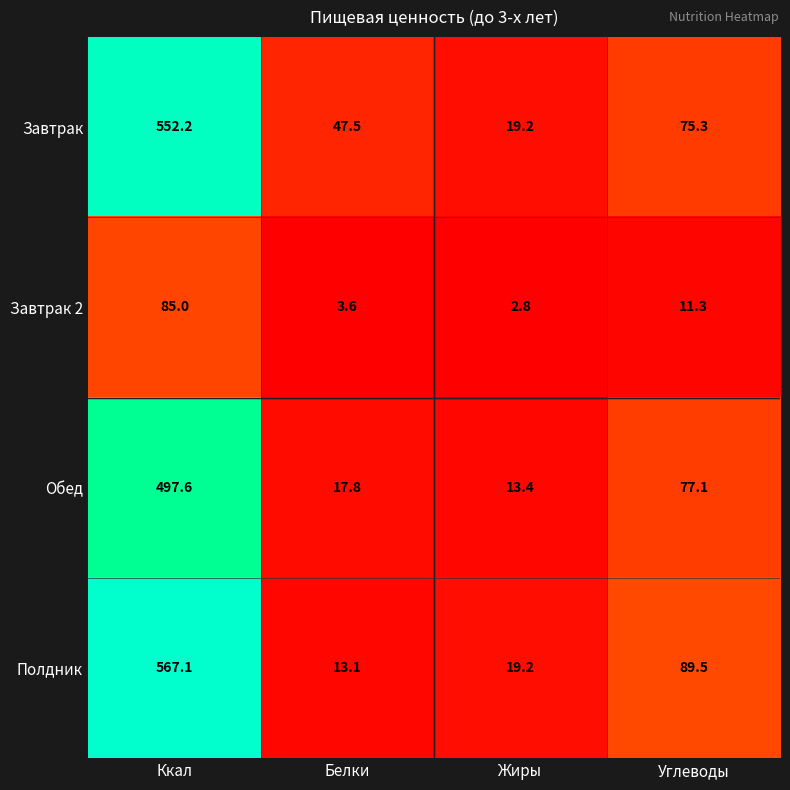

The Полдник series shows 149.9 at Углеводы. True or false?

False